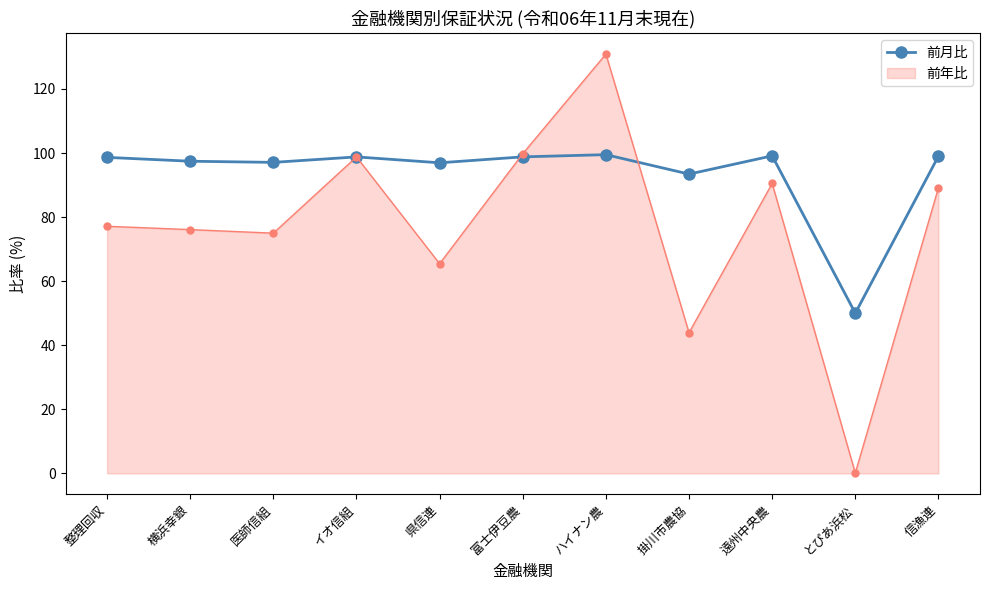

True or false: 前月比 has a value of 98.8 at 富士伊豆農.

True